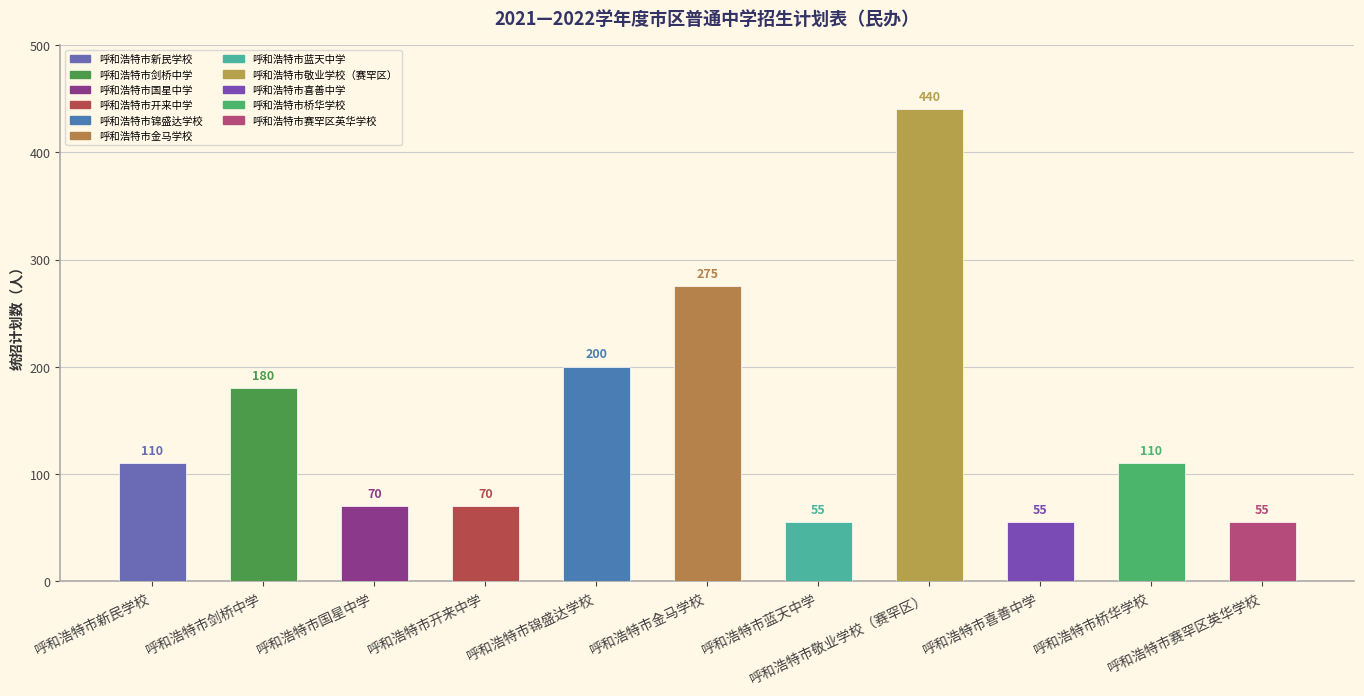

Reading left to right, extract all data points from this chart.

110	180	70	70	200	275	55	440	55	110	55